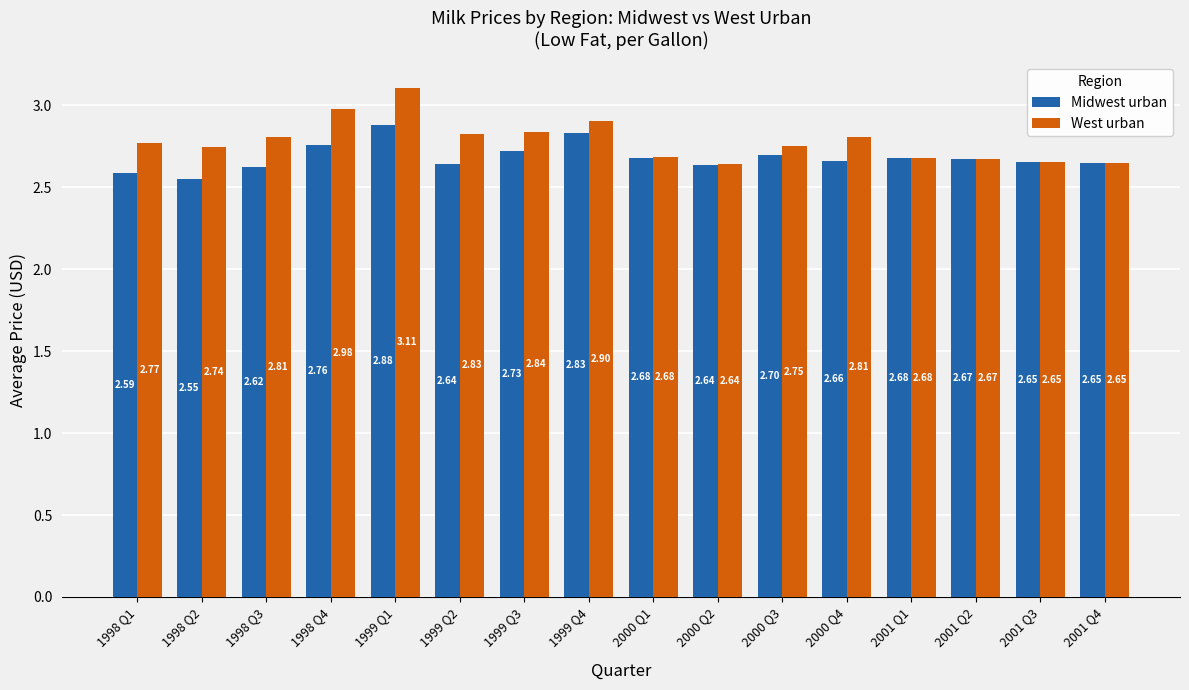

Which series has the largest range (max minus min)?

West urban